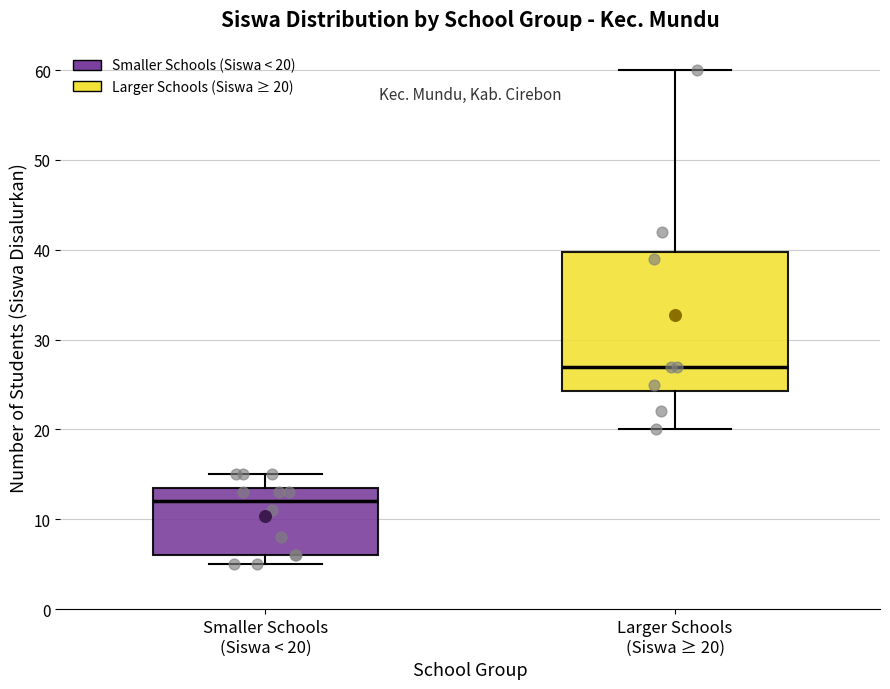

Reading left to right, read every box against the y-axis: the position of its median line, the range the box covers, and the ends of its whiskers. The values are not printed on the chart, so give them approximately, as read against the axis.

Smaller Schools (Siswa < 20): median 12, box 6 to 14, whiskers 5 to 15
Larger Schools (Siswa ≥ 20): median 27, box 24 to 40, whiskers 20 to 60